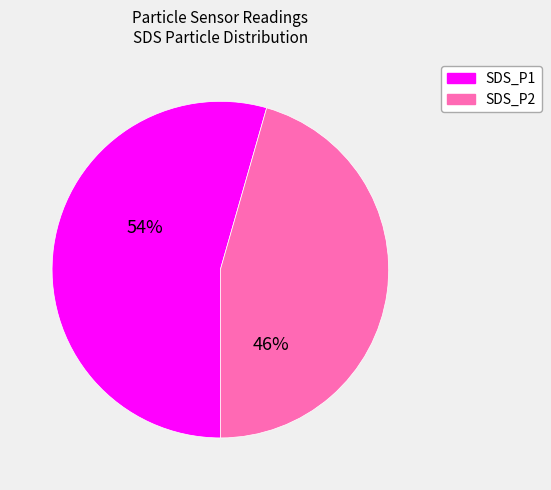

To the nearest percent, what is the average slice percentage?

50%